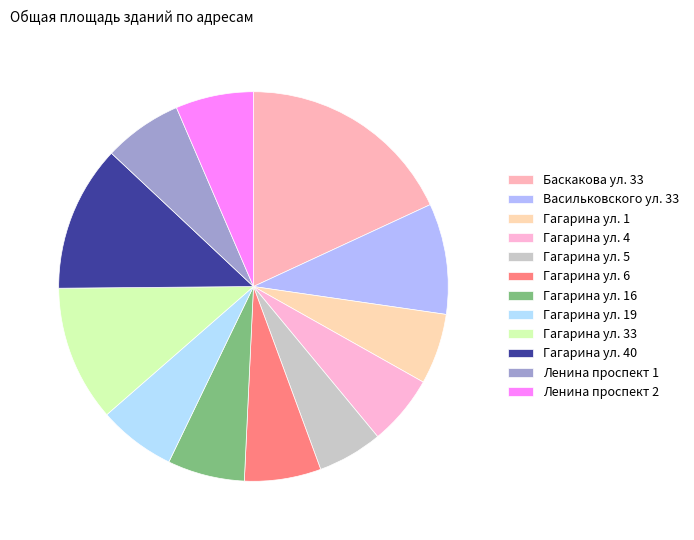

What is the ratio of the value at Гагарина ул. 6 to the value at Гагарина ул. 33?

0.6